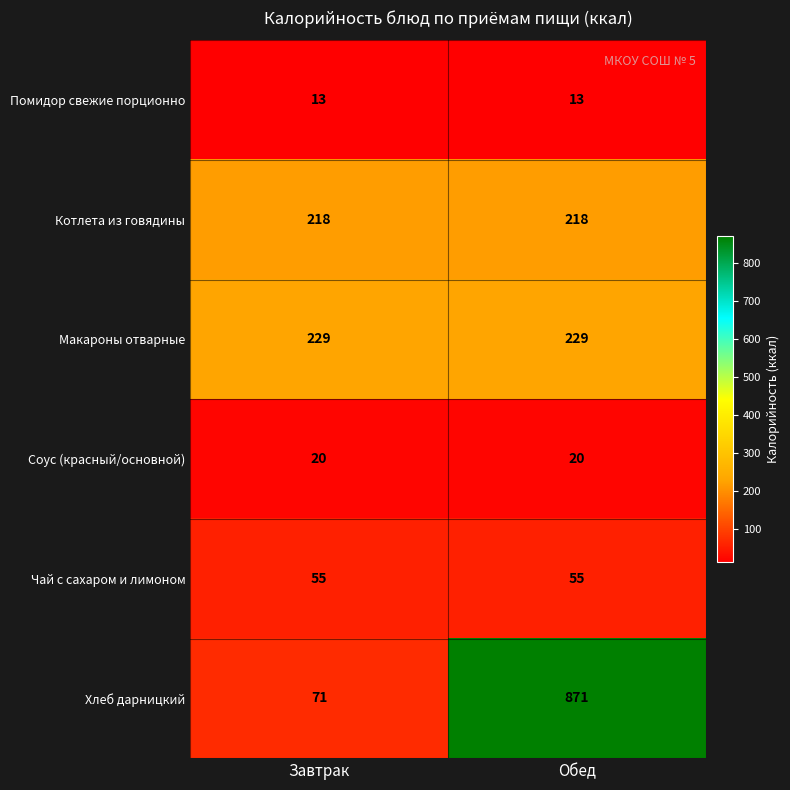

At how many categories does at least one series exceed 250?

1